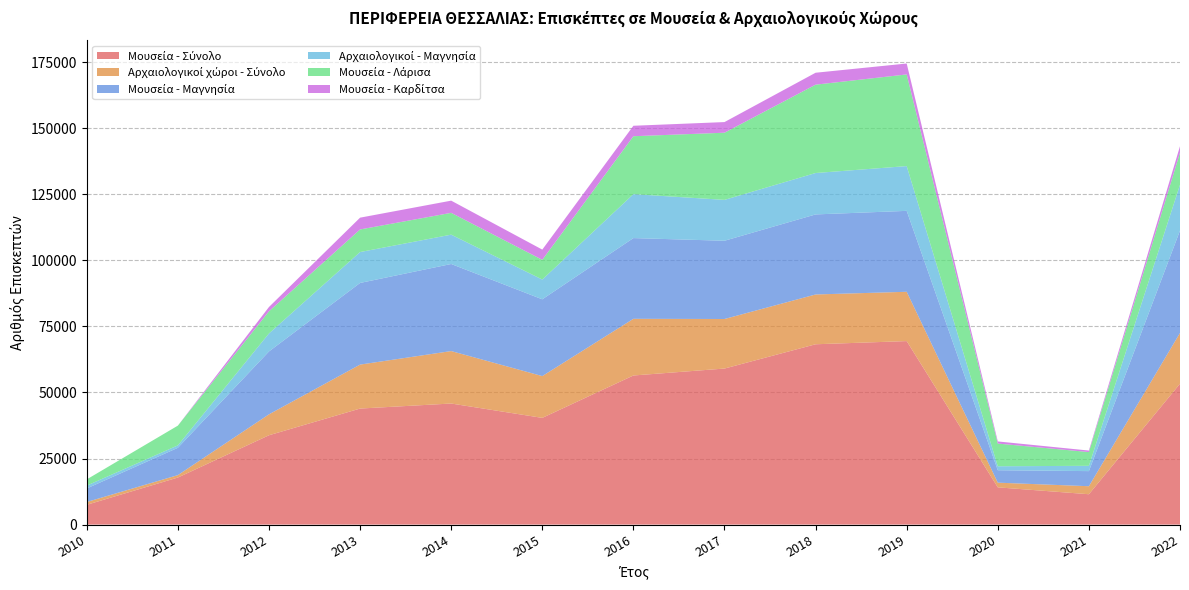

Reading right to left, list all the values displayed in this chart.

Μουσεία - Σύνολο: 2022=53327	2021=11490	2020=14099	2019=69460	2018=68256	2017=59064	2016=56438	2015=40395	2014=45826	2013=43922	2012=33815	2011=17814	2010=7490
Αρχαιολογικοί χώροι - Σύνολο: 2022=19220	2021=3035	2020=1771	2019=18662	2018=18848	2017=18756	2016=21454	2015=15817	2014=19856	2013=16640	2012=7920	2011=917	2010=1068
Μουσεία - Μαγνησία: 2022=38746	2021=5715	2020=4706	2019=30631	2018=30299	2017=29617	2016=30555	2015=29060	2014=32958	2013=30904	2012=23802	2011=10340	2010=5129
Αρχαιολογικοί - Μαγνησία: 2022=17339	2021=2008	2020=1505	2019=16943	2018=15675	2017=15476	2016=16634	2015=7480	2014=11110	2013=11693	2012=6816	2011=917	2010=1068
Μουσεία - Λάρισα: 2022=12184	2021=5204	2020=8584	2019=34697	2018=33441	2017=25420	2016=21927	2015=7469	2014=8254	2013=8552	2012=8373	2011=7474	2010=2361
Μουσεία - Καρδίτσα: 2022=2397	2021=571	2020=809	2019=4132	2018=4516	2017=4027	2016=3956	2015=3866	2014=4614	2013=4466	2012=1640	2011=0	2010=0